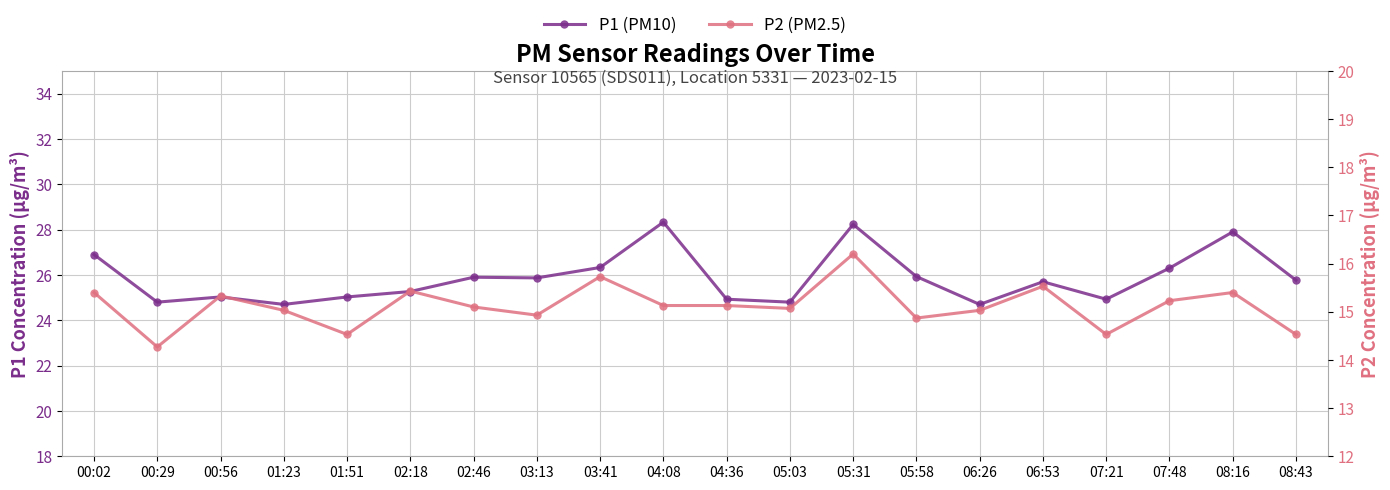

In P1 (PM10), how many points are lower than both neighbors (excluding endpoints)?

6